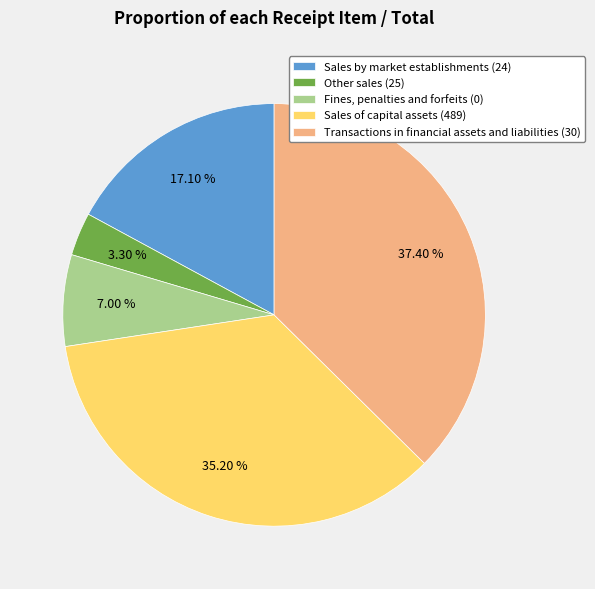

How many slices are in this pie chart?

5